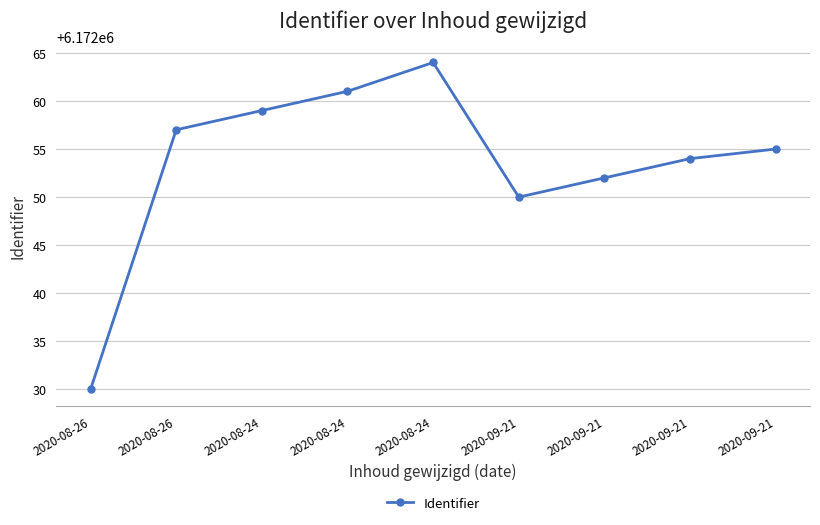

How many lines are shown in the chart?

1